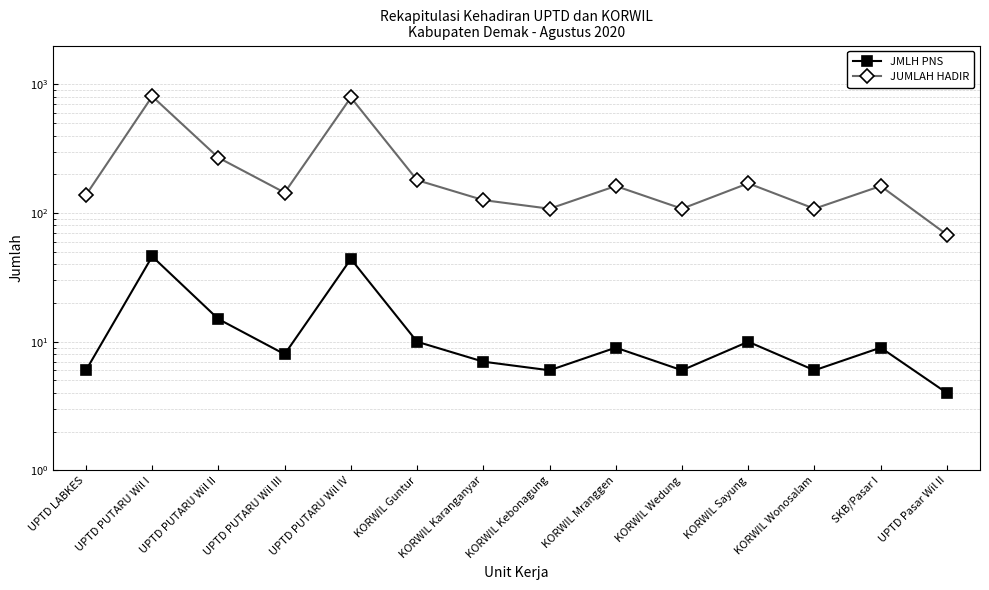

True or false: JUMLAH HADIR and JMLH PNS intersect in this chart.

False